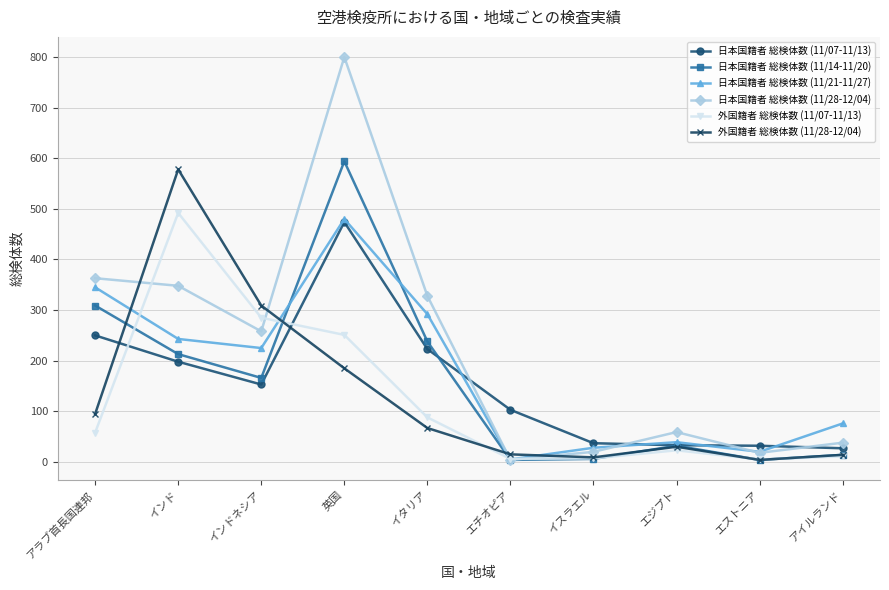

Where is the first local minimum for 日本国籍者 総検体数 (11/14-11/20)?

インドネシア